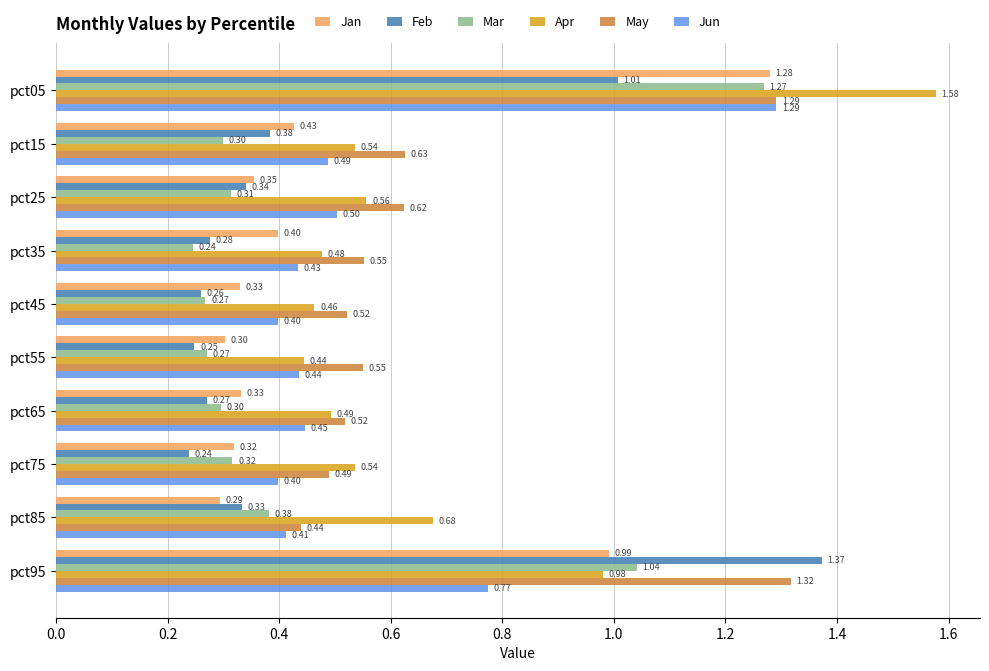

What is the average value of the Jan series?

0.5